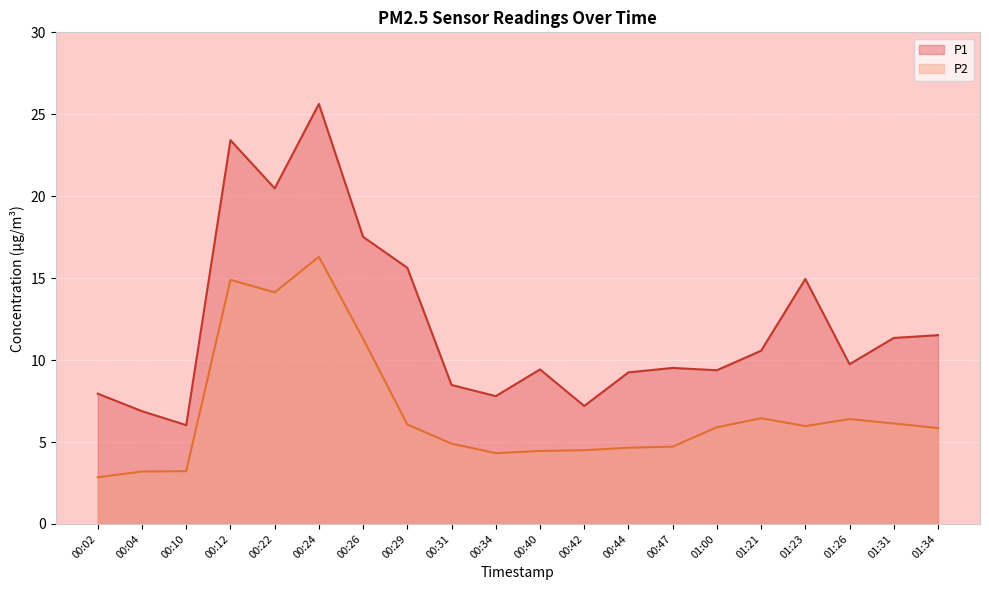

How many interior local peaks does the P1 series have?

5